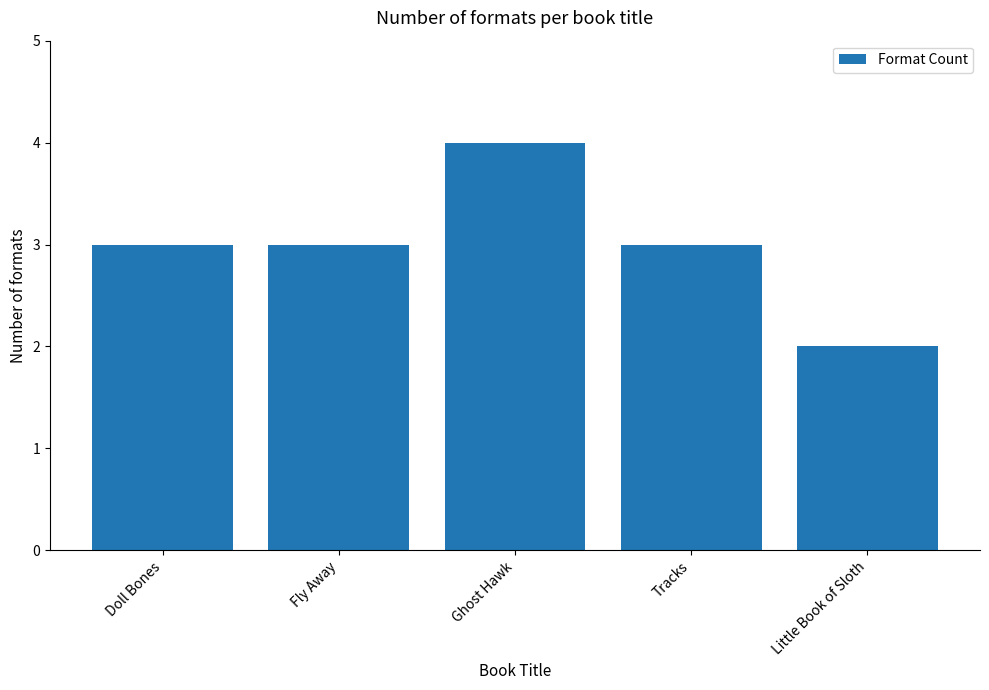

How many distinct data groups are displayed?

1